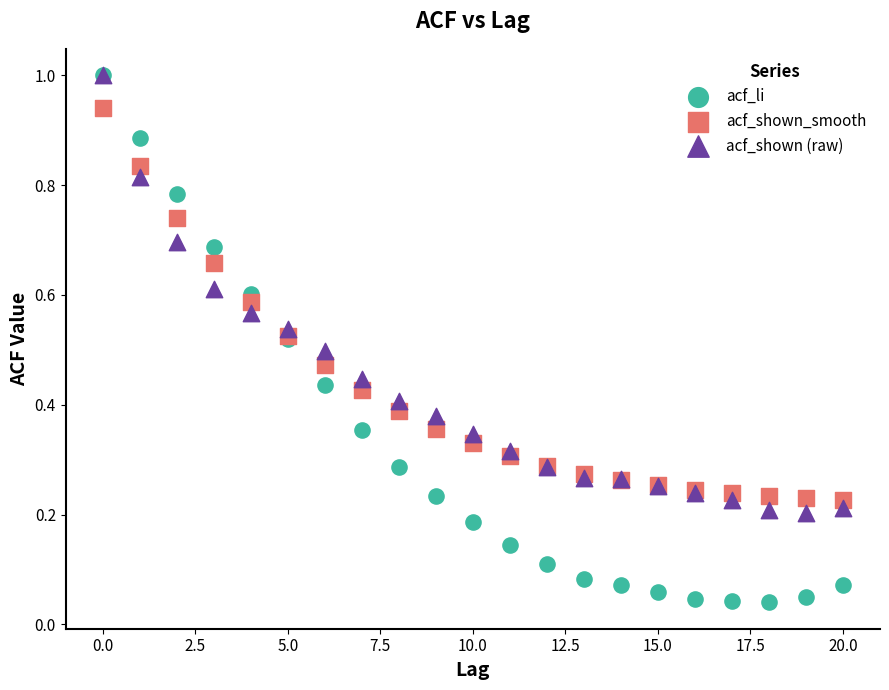

Which series reaches the minimum Y coordinate?

acf_li